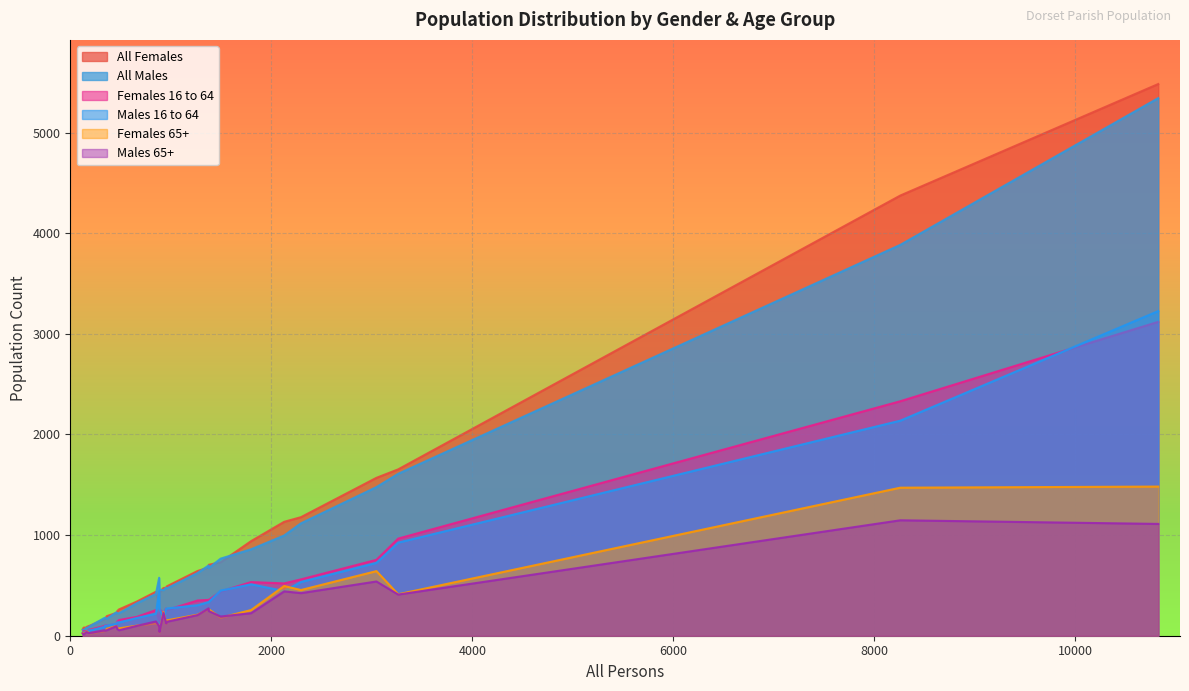

At how many categories does at least one series exceed 24?

30